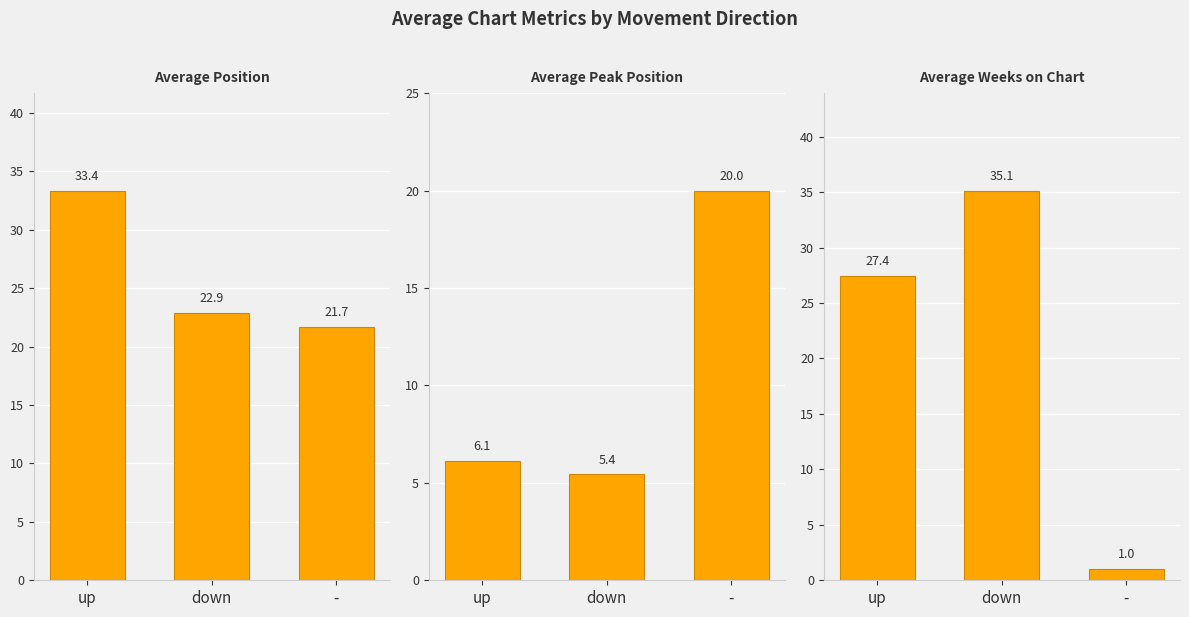

Reading right to left, extract all data points from this chart.

Average Position: 21.7	22.9	33.4
Average Peak Position: 20.0	5.4	6.1
Average Weeks on Chart: 1.0	35.1	27.4